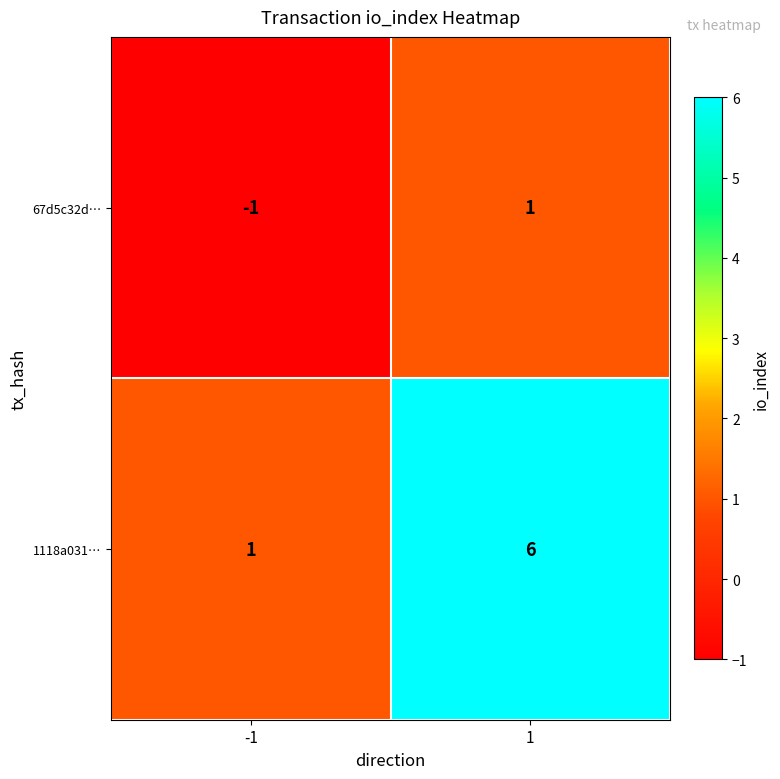

At which category is the sum across all series the highest?

1